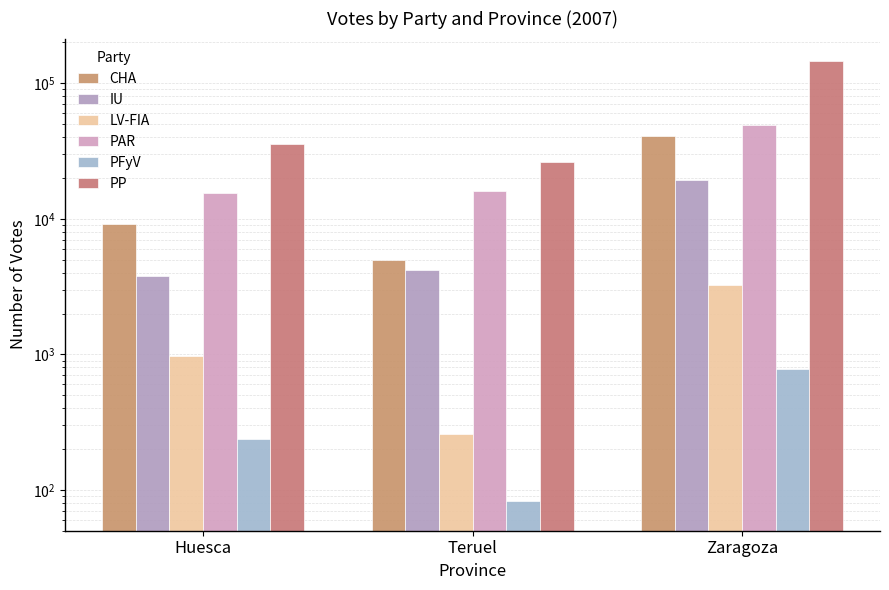

Which series has the largest total across all categories?

PP